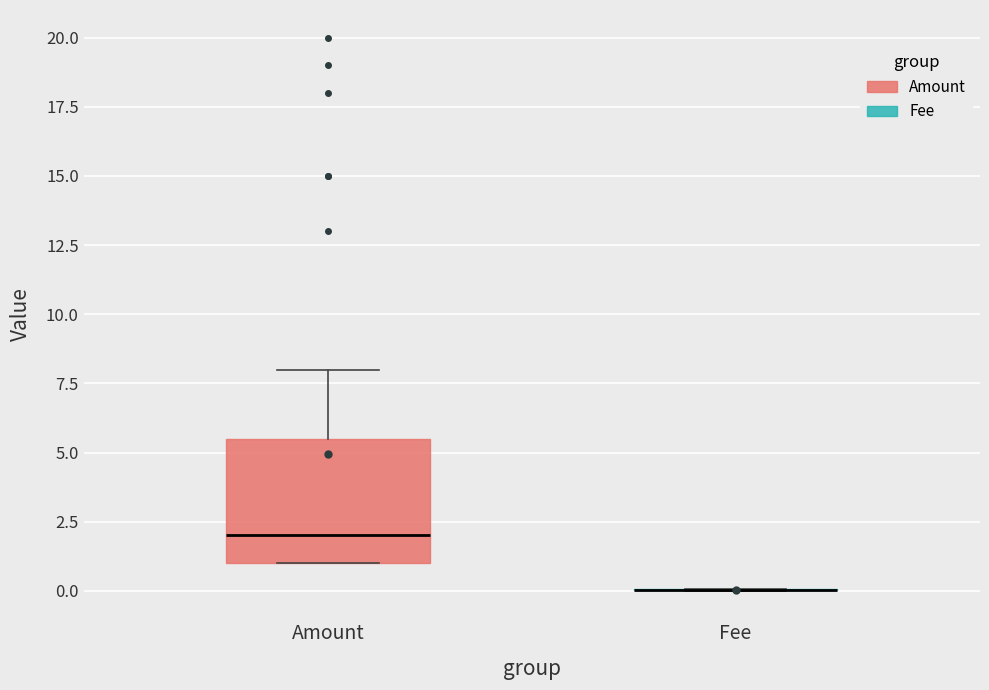

Where does the median line of the box for Amount sit on the y-axis? The values are not printed on the chart, so give them approximately, as read against the axis.

2.0